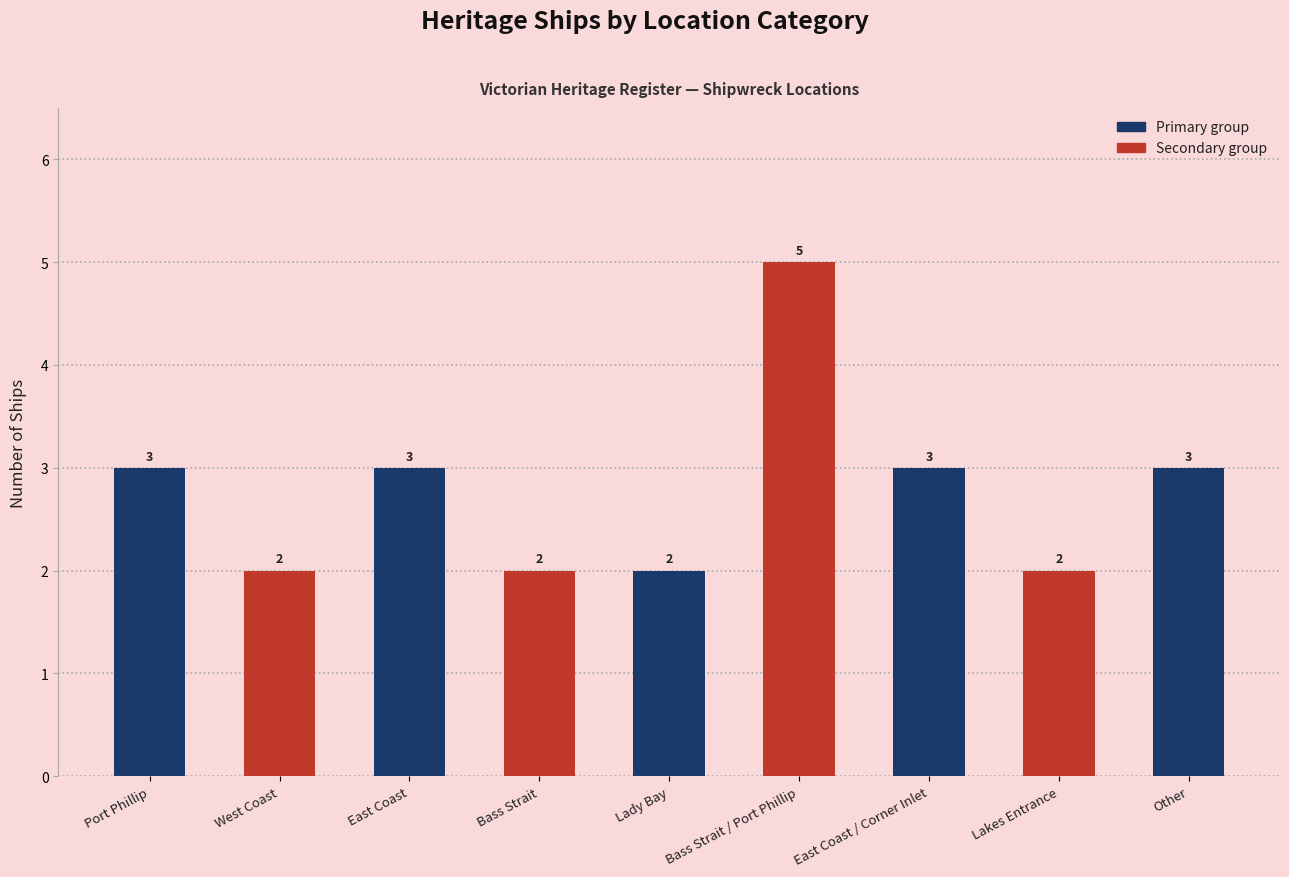

What is the label of the 8th bar from the right?

West Coast